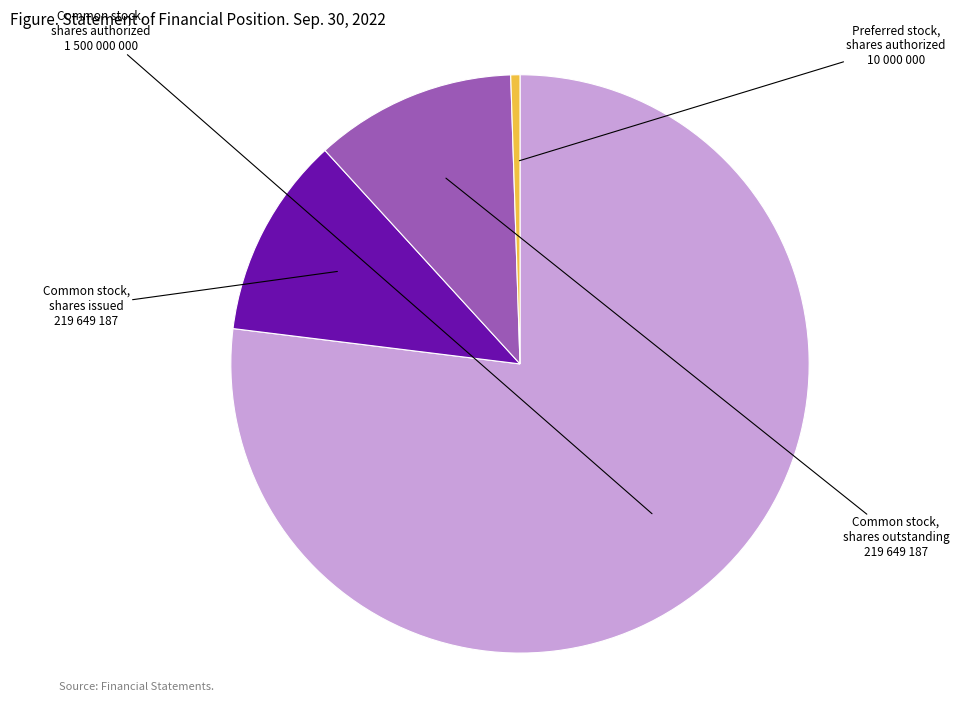

Does any single category account for the majority?

Yes